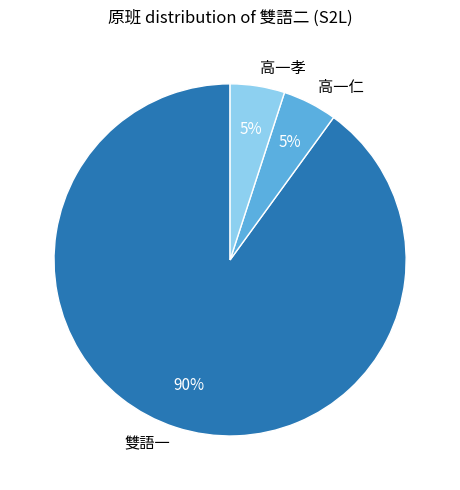

How many segments does this pie chart have?

3